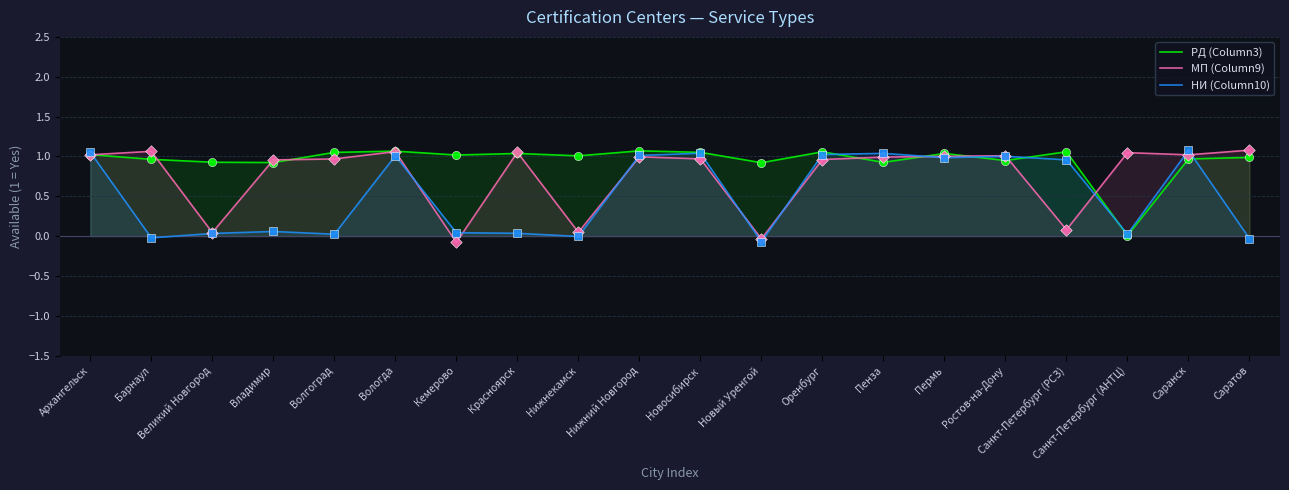

At how many categories does at least one series exceed 0?

20